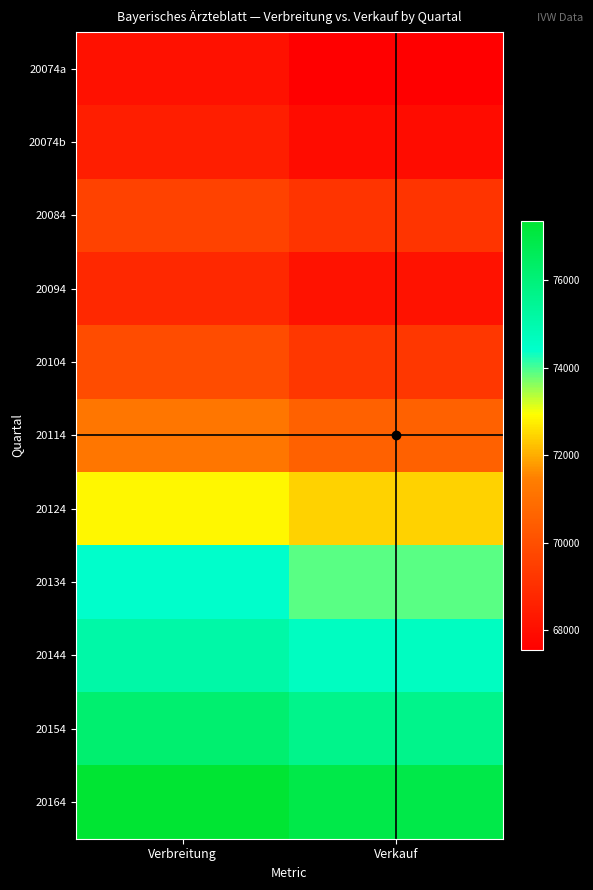

Count the number of categories in the chart.

2